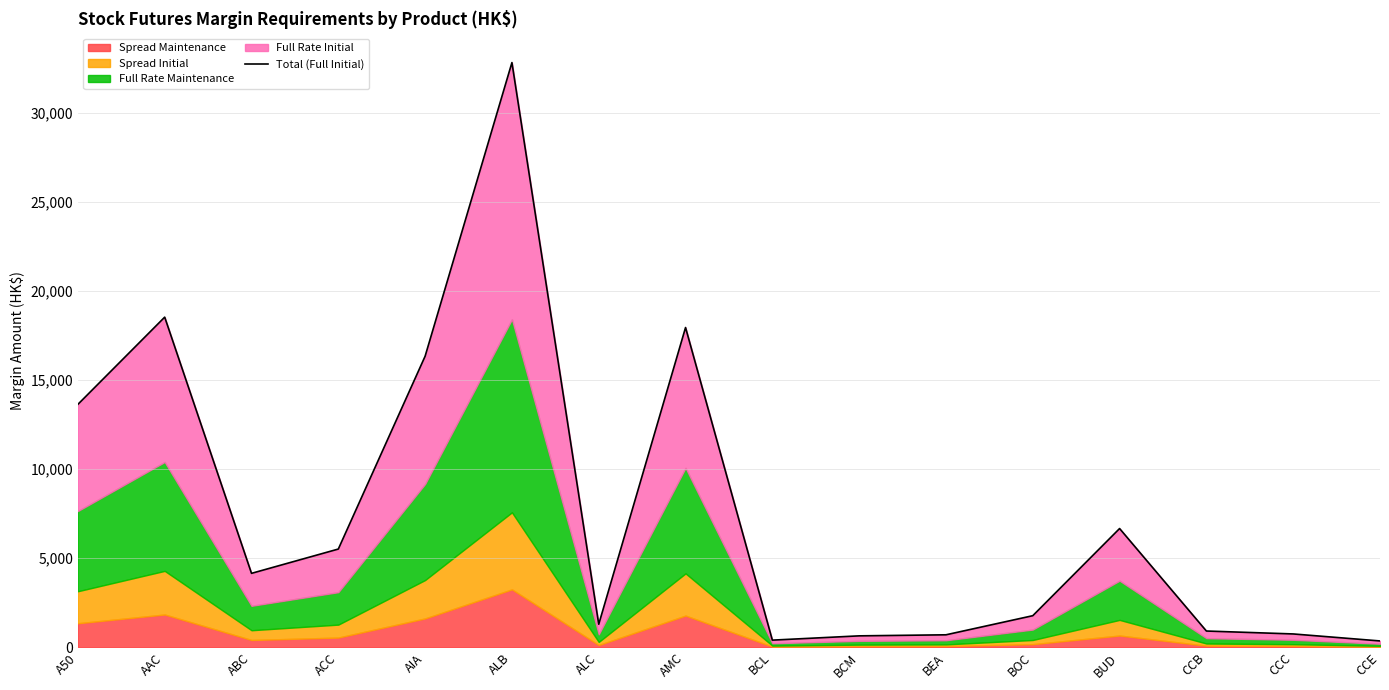

What is the value of the 10th point from the left?

642